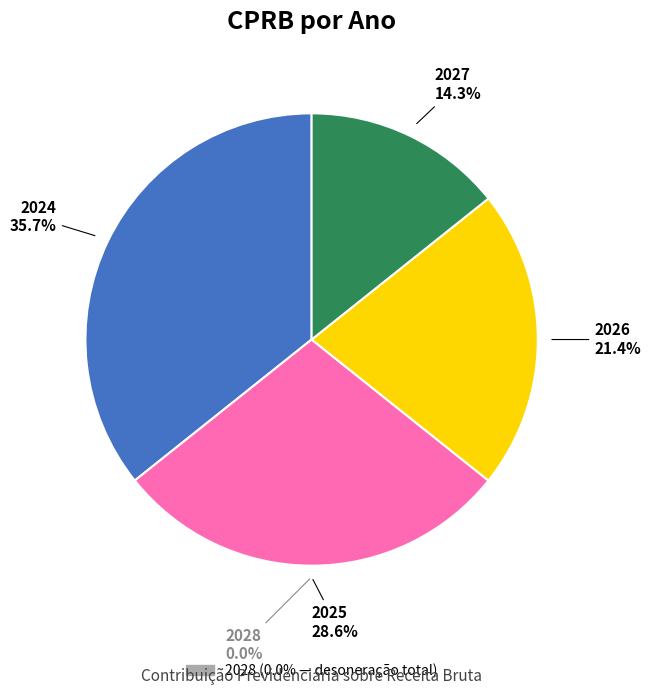

Does 2026 represent more than half of the total?

No